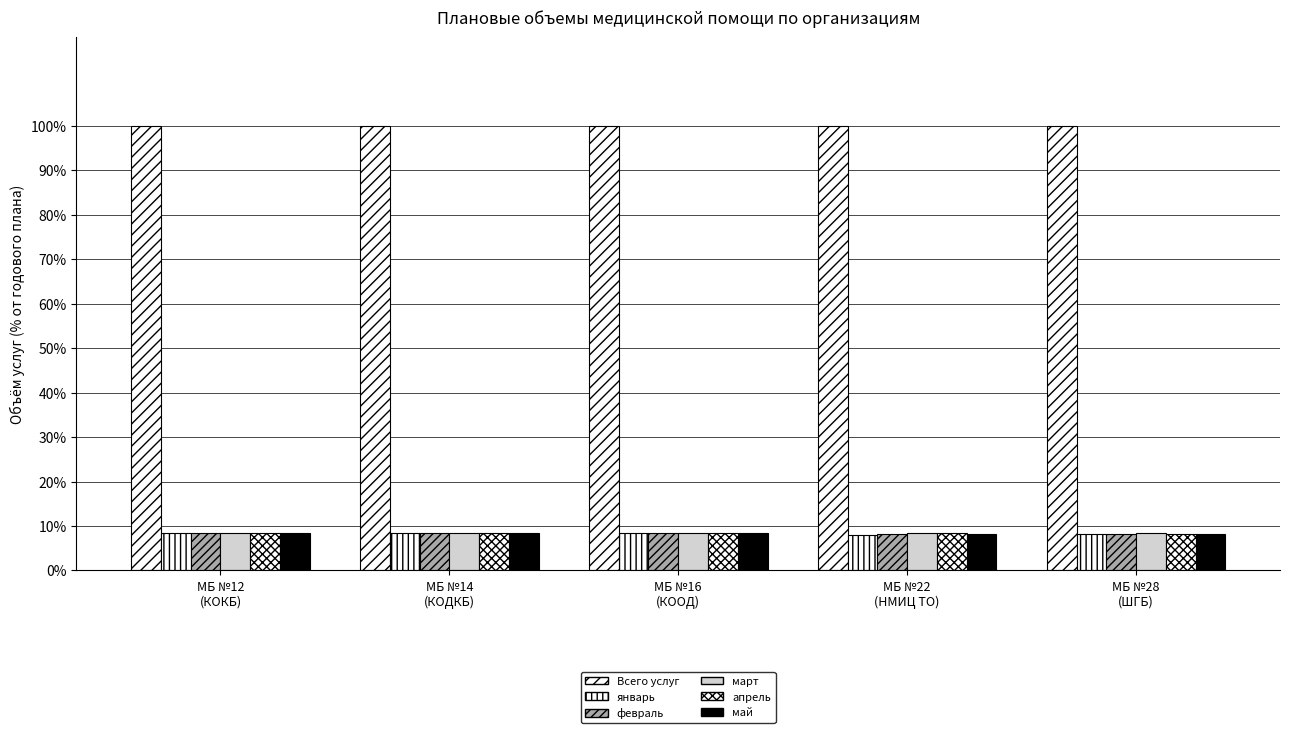

How many groups of bars are there?

5